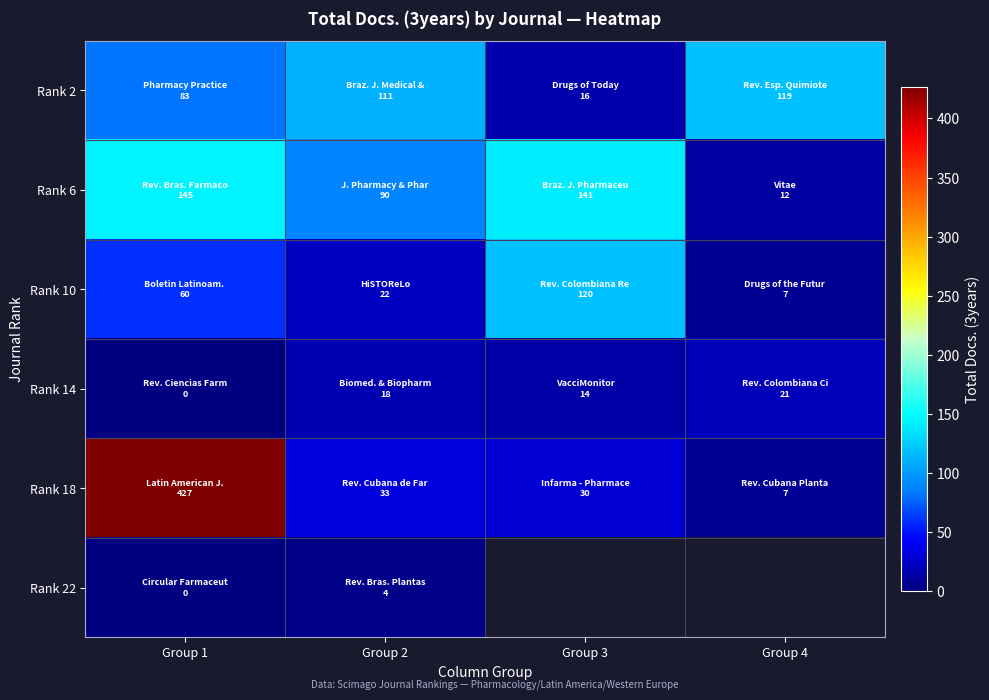

What is the maximum value shown in the chart?

427.0